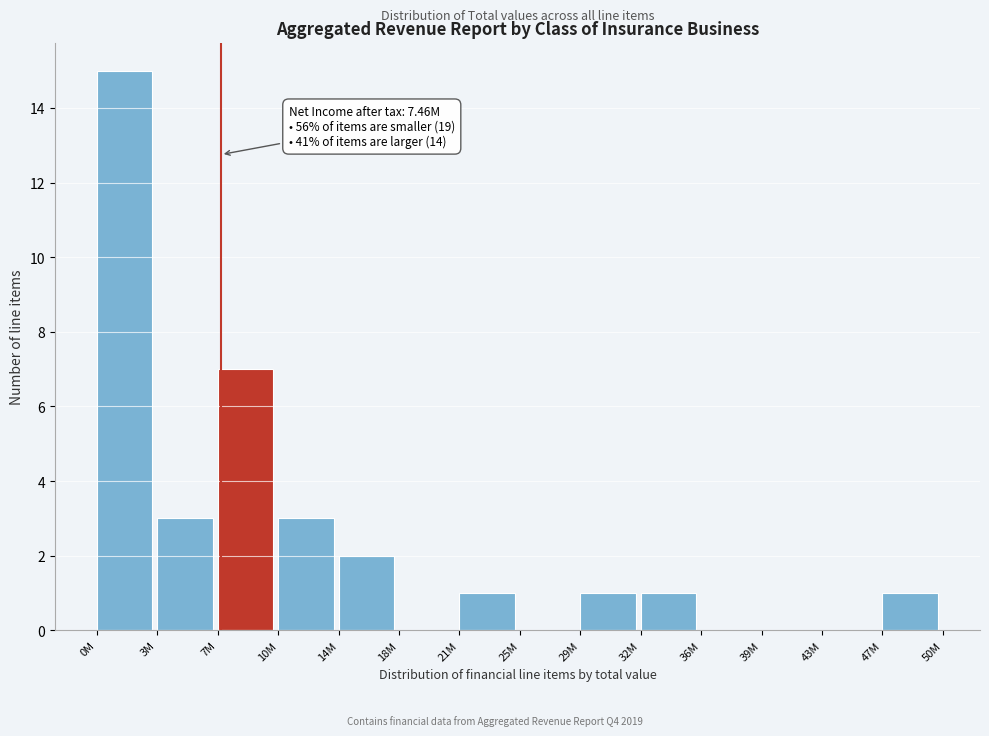

Reading right to left, transcribe all the data shown in this chart.

47M=1	43M=0	39M=0	36M=0	32M=1	29M=1	25M=0	21M=1	18M=0	14M=2	10M=3	7M=7	3M=3	0M=15